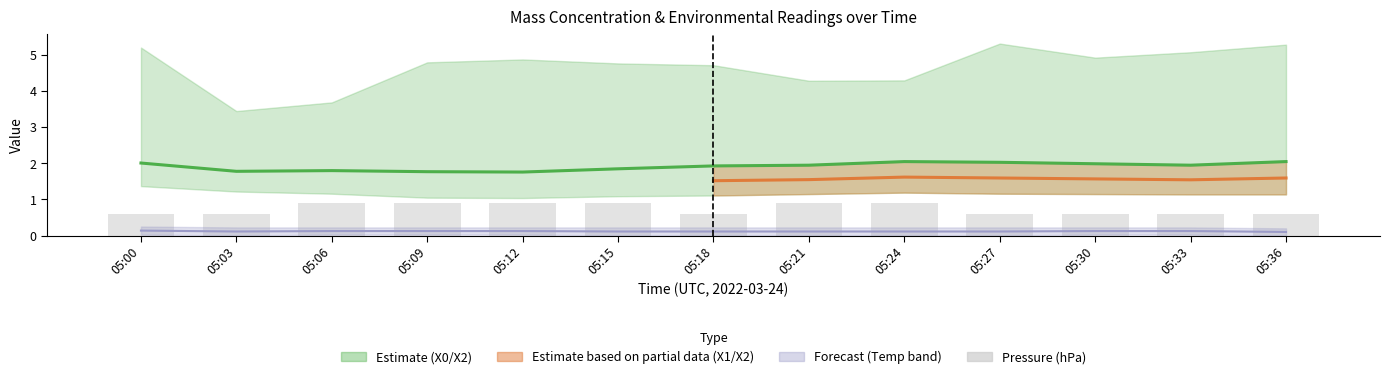

How many categories are shown in the chart?

13